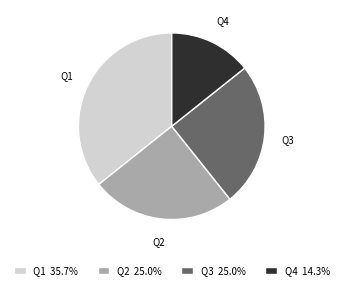

Is there a majority slice in this chart?

No